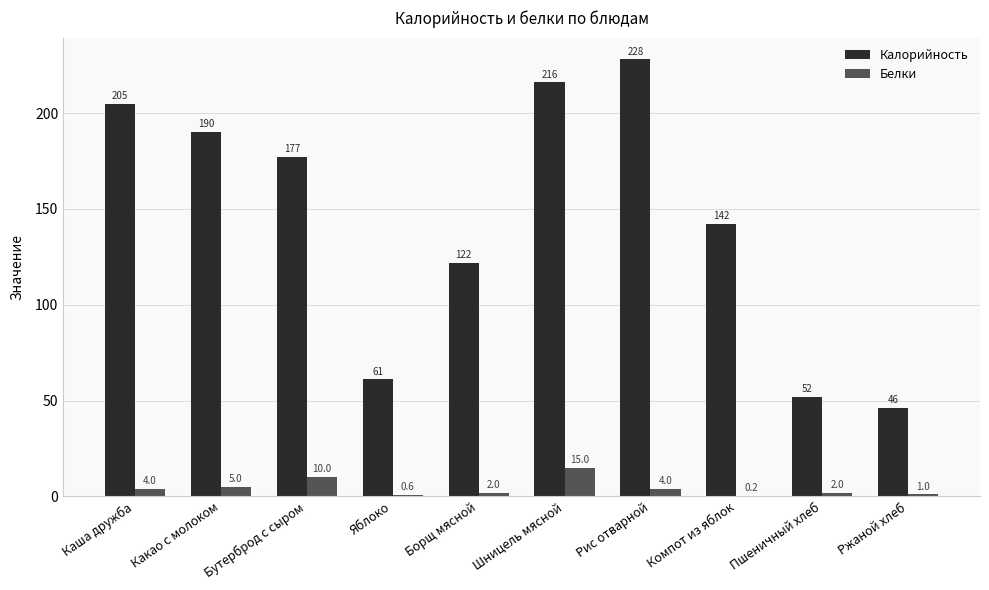

The Калорийность series shows 61.0 at Яблоко. True or false?

True